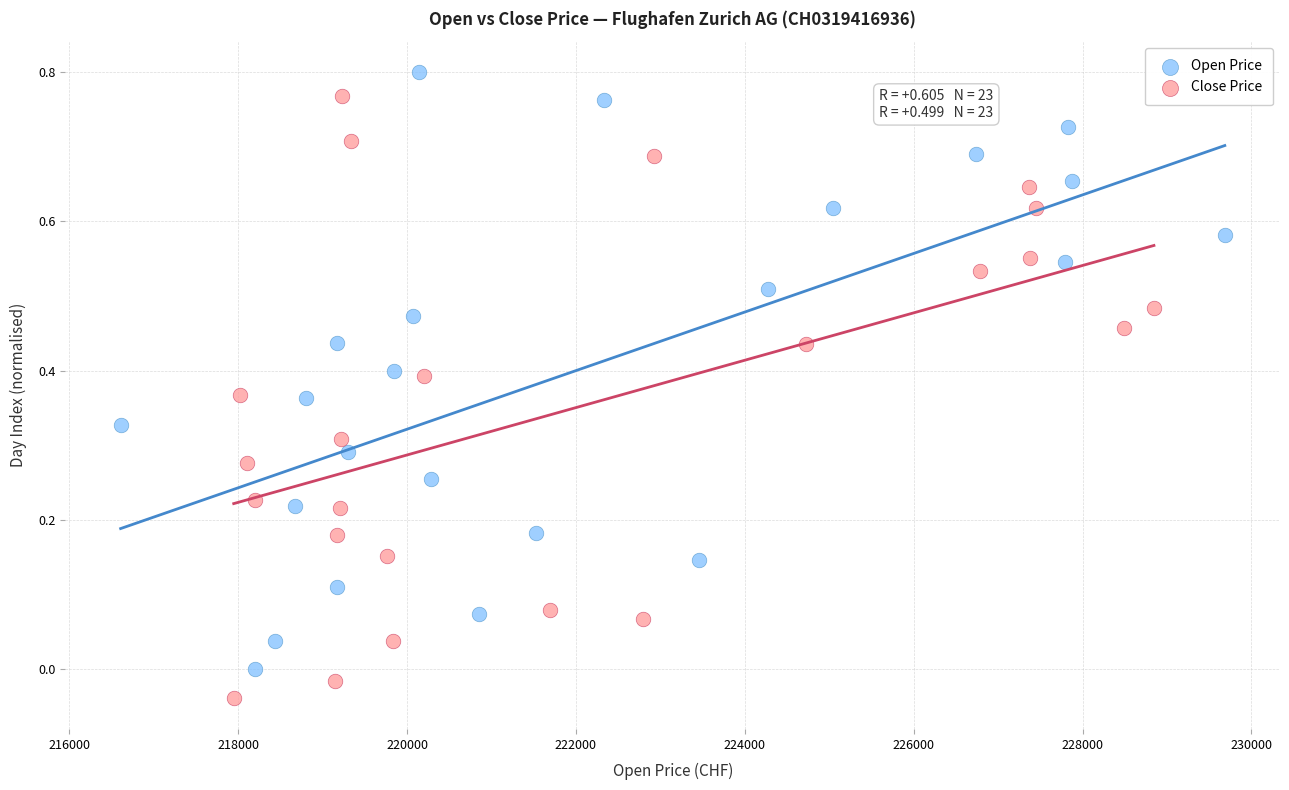

Which series contains the lowest Y value?

Close Price